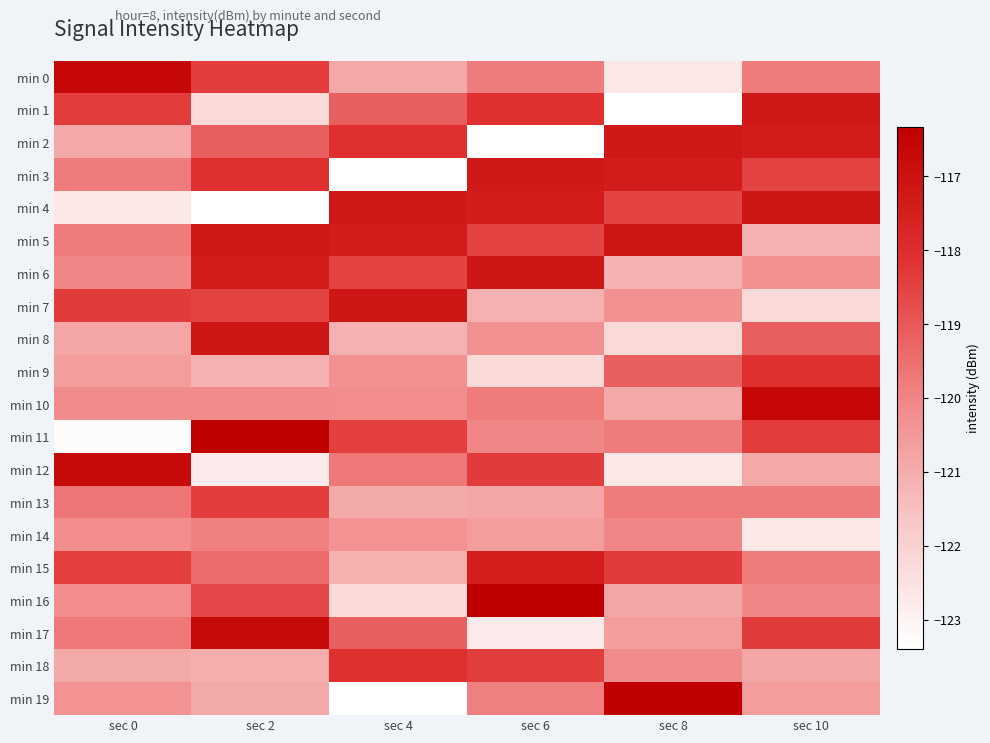

Reading left to right, list all the values displayed in this chart.

min 0: sec 0=-116.6	sec 2=-118.4	sec 4=-120.9	sec 6=-119.8	sec 8=-122.7	sec 10=-119.8
min 1: sec 0=-118.4	sec 2=-122.2	sec 4=-119.1	sec 6=-118.1	sec 8=-123.4	sec 10=-117.2
min 2: sec 0=-120.9	sec 2=-119.1	sec 4=-118.1	sec 6=-123.4	sec 8=-117.2	sec 10=-117.4
min 3: sec 0=-119.8	sec 2=-118.1	sec 4=-123.4	sec 6=-117.2	sec 8=-117.4	sec 10=-118.5
min 4: sec 0=-122.7	sec 2=-123.4	sec 4=-117.2	sec 6=-117.4	sec 8=-118.5	sec 10=-117.2
min 5: sec 0=-119.8	sec 2=-117.2	sec 4=-117.4	sec 6=-118.5	sec 8=-117.2	sec 10=-121.1
min 6: sec 0=-120.0	sec 2=-117.4	sec 4=-118.5	sec 6=-117.2	sec 8=-121.1	sec 10=-120.3
min 7: sec 0=-118.4	sec 2=-118.5	sec 4=-117.2	sec 6=-121.1	sec 8=-120.3	sec 10=-122.2
min 8: sec 0=-120.8	sec 2=-117.2	sec 4=-121.1	sec 6=-120.3	sec 8=-122.2	sec 10=-119.1
min 9: sec 0=-120.6	sec 2=-121.1	sec 4=-120.3	sec 6=-122.2	sec 8=-119.1	sec 10=-118.1
min 10: sec 0=-120.2	sec 2=-120.2	sec 4=-120.2	sec 6=-119.8	sec 8=-120.9	sec 10=-116.6
min 11: sec 0=-123.3	sec 2=-116.3	sec 4=-118.4	sec 6=-120.0	sec 8=-119.8	sec 10=-118.4
min 12: sec 0=-116.7	sec 2=-122.7	sec 4=-119.7	sec 6=-118.4	sec 8=-122.7	sec 10=-120.9
min 13: sec 0=-119.6	sec 2=-118.4	sec 4=-120.9	sec 6=-120.8	sec 8=-119.8	sec 10=-119.8
min 14: sec 0=-120.2	sec 2=-119.9	sec 4=-120.3	sec 6=-120.6	sec 8=-120.0	sec 10=-122.7
min 15: sec 0=-118.4	sec 2=-119.4	sec 4=-121.1	sec 6=-117.5	sec 8=-118.4	sec 10=-119.8
min 16: sec 0=-120.2	sec 2=-118.6	sec 4=-122.2	sec 6=-116.3	sec 8=-120.8	sec 10=-120.0
min 17: sec 0=-119.7	sec 2=-116.7	sec 4=-119.1	sec 6=-122.7	sec 8=-120.6	sec 10=-118.4
min 18: sec 0=-120.9	sec 2=-121.0	sec 4=-118.1	sec 6=-118.4	sec 8=-120.2	sec 10=-120.8
min 19: sec 0=-120.3	sec 2=-120.9	sec 4=-123.4	sec 6=-119.9	sec 8=-116.3	sec 10=-120.6